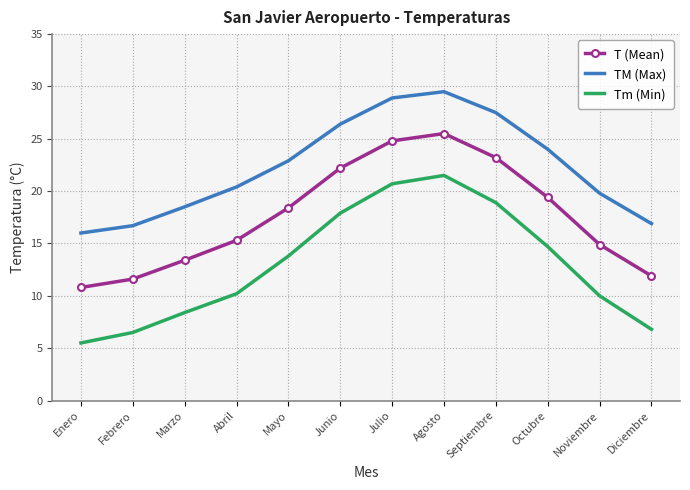

Which category has the lowest value across all series?

Enero